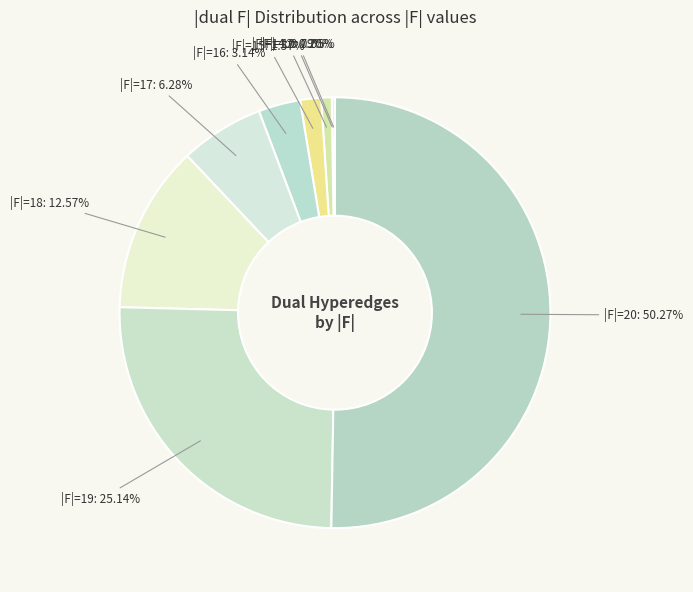

Does |F|=15 represent more than half of the total?

No